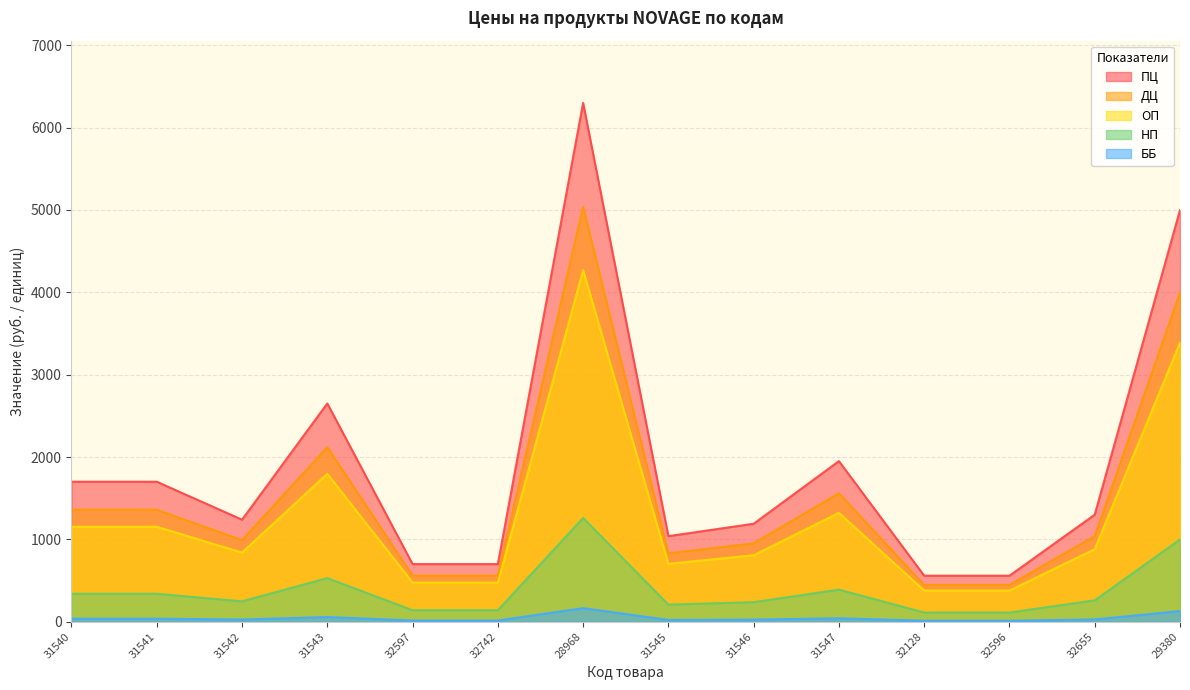

What is the sum of the НП values at 31541 and 32655?

600